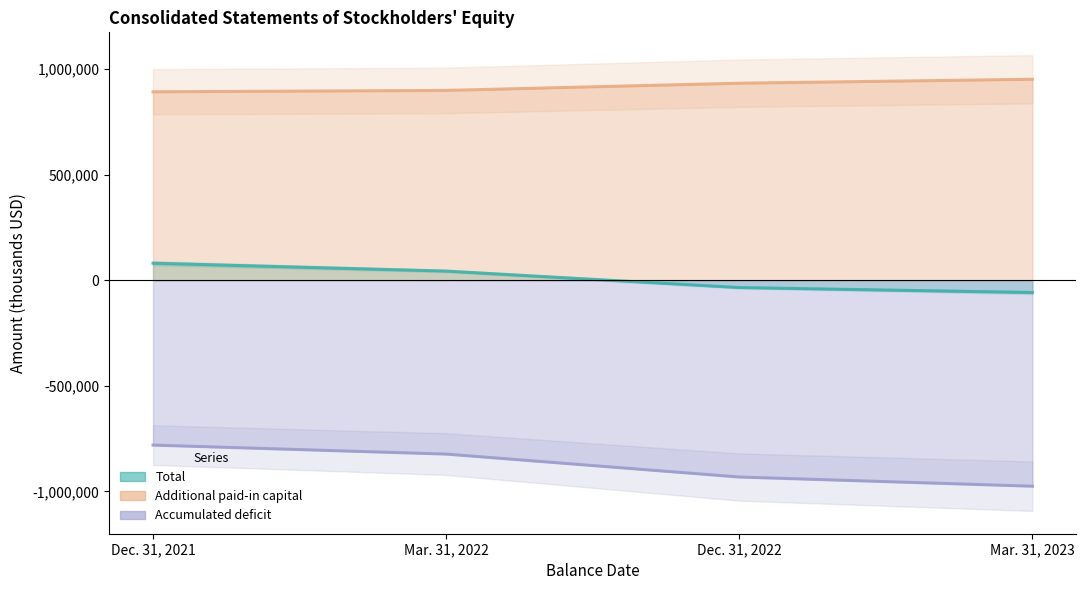

Read the Additional paid-in capital value at Mar. 31, 2023.

952265